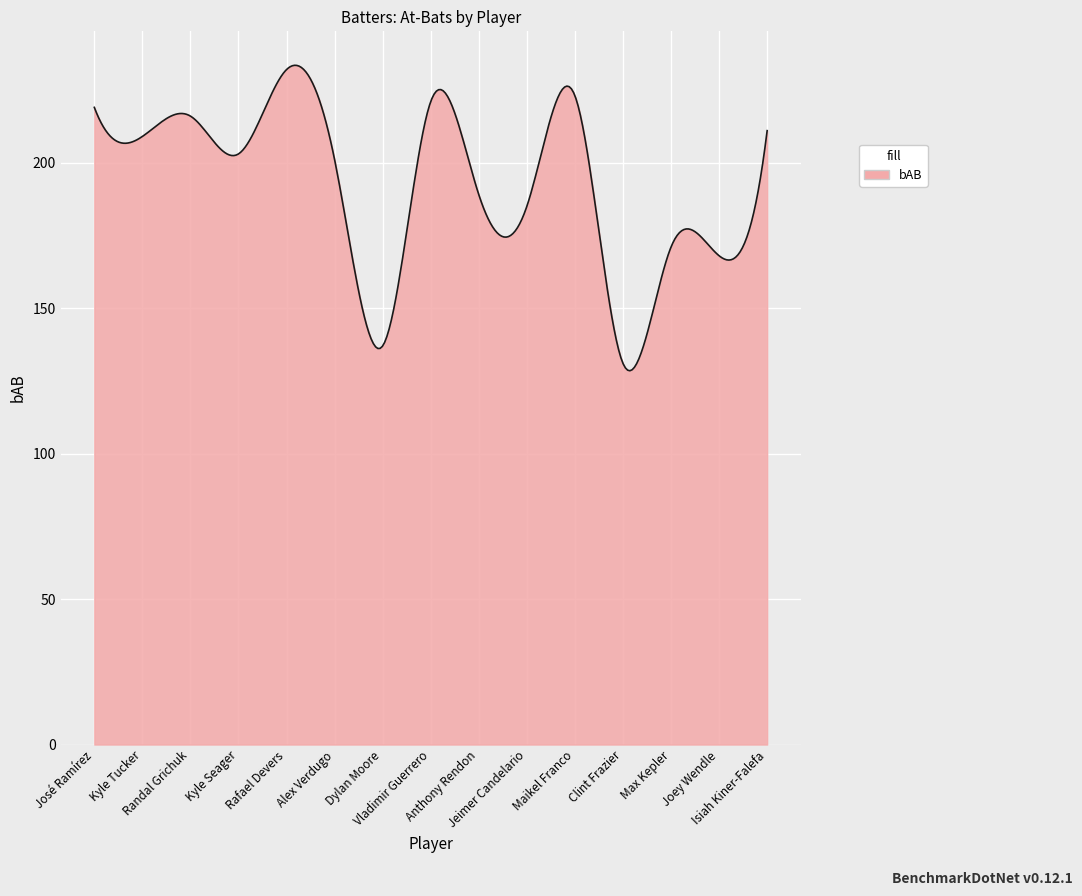

What is the maximum value shown in the chart?

233.5